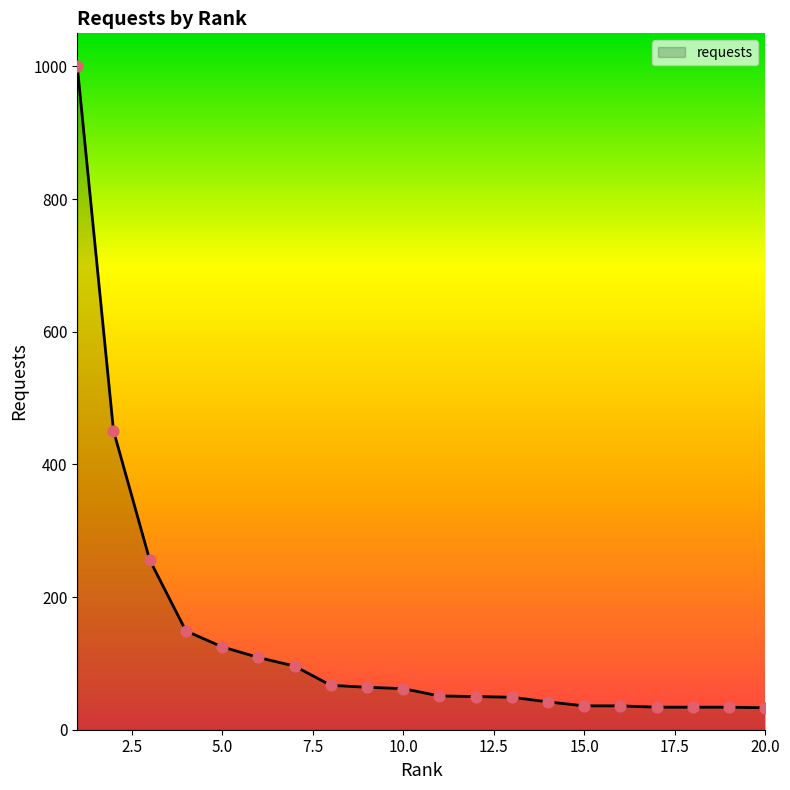

What is the difference between the maximum and minimum values?

967